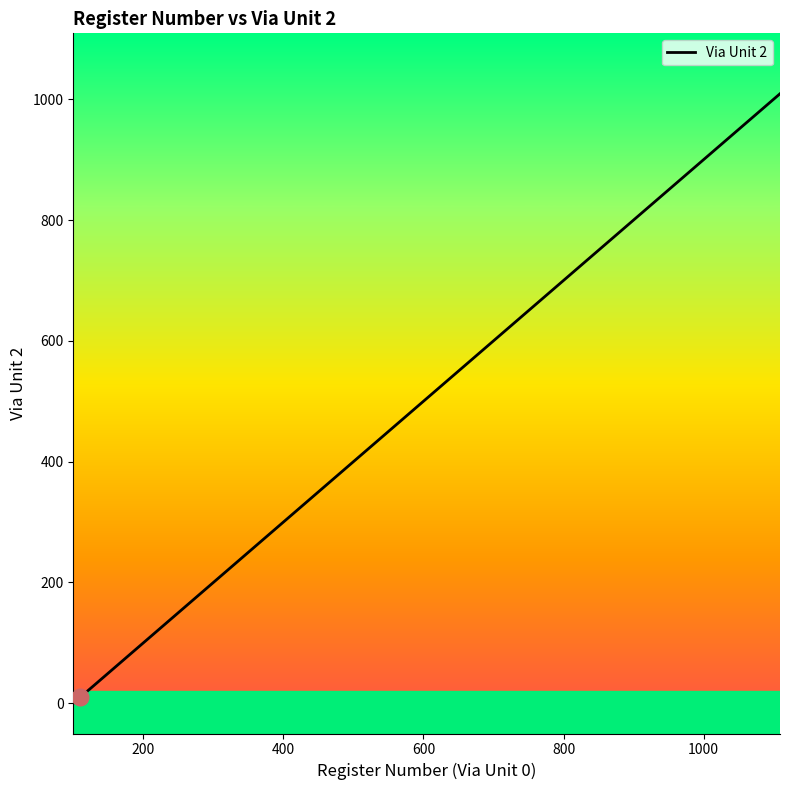

What is the greatest value displayed?

1009